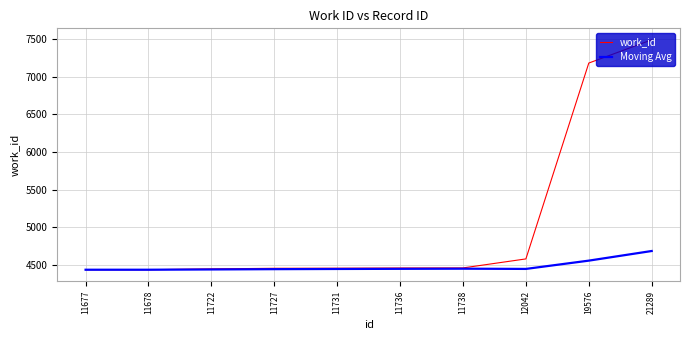

Which series has the widest spread of values?

work_id